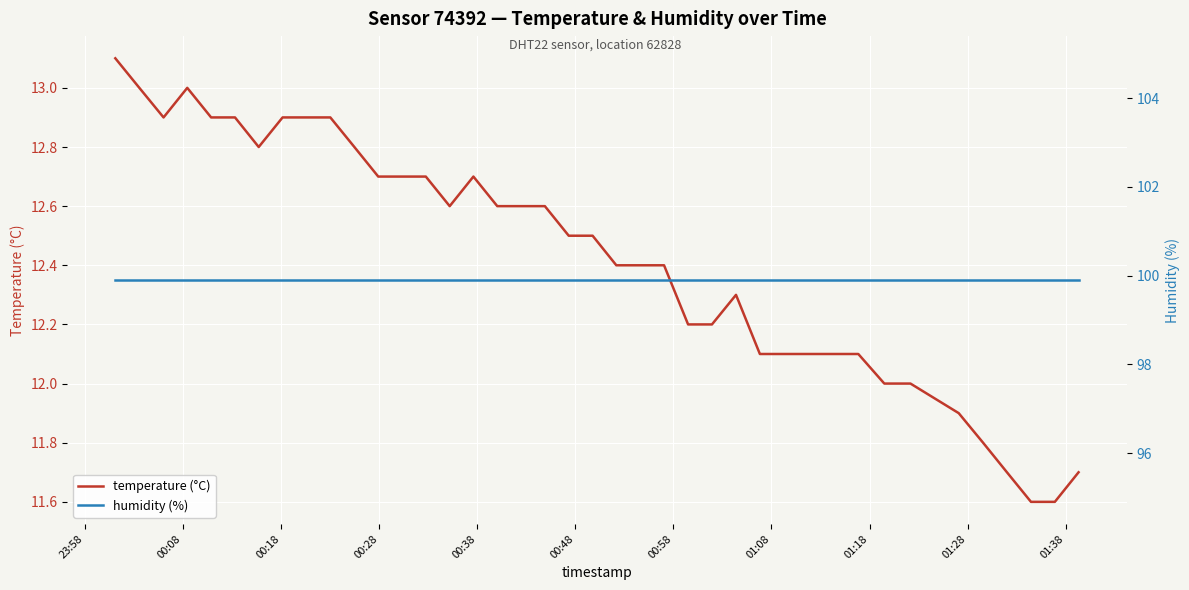

How many values in the temperature (°C) series are below 12?

6